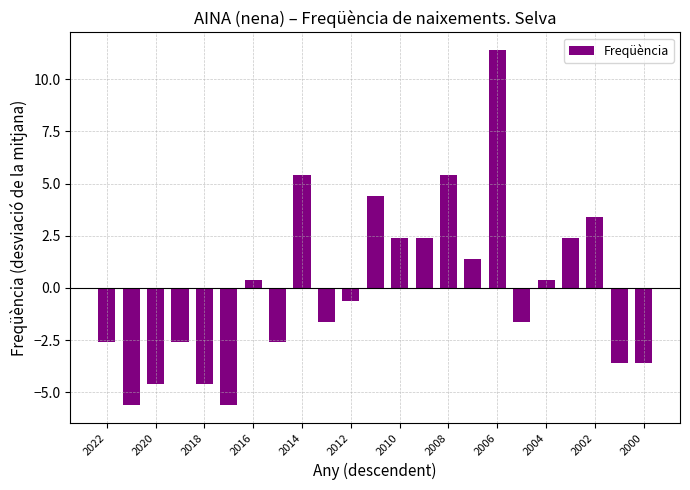

How many data points does each series have?

23